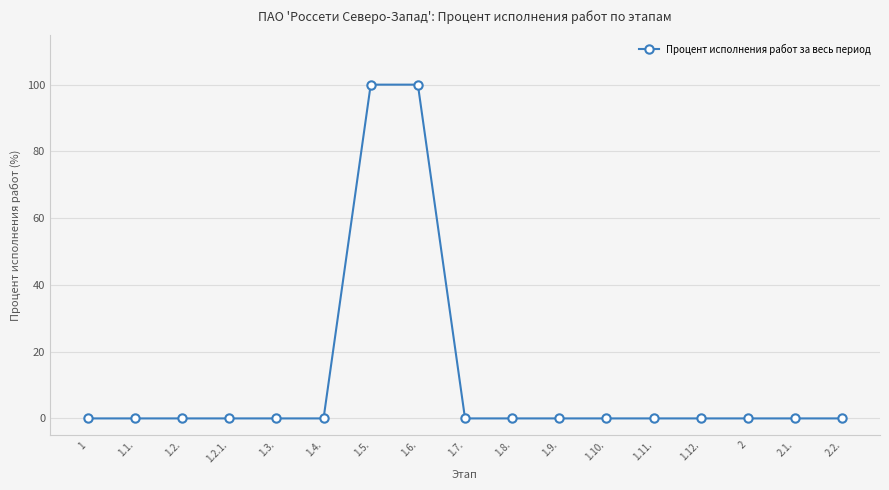

Reading left to right, what are all the values shown in this chart?

0	0	0	0	0	0	100	100	0	0	0	0	0	0	0	0	0